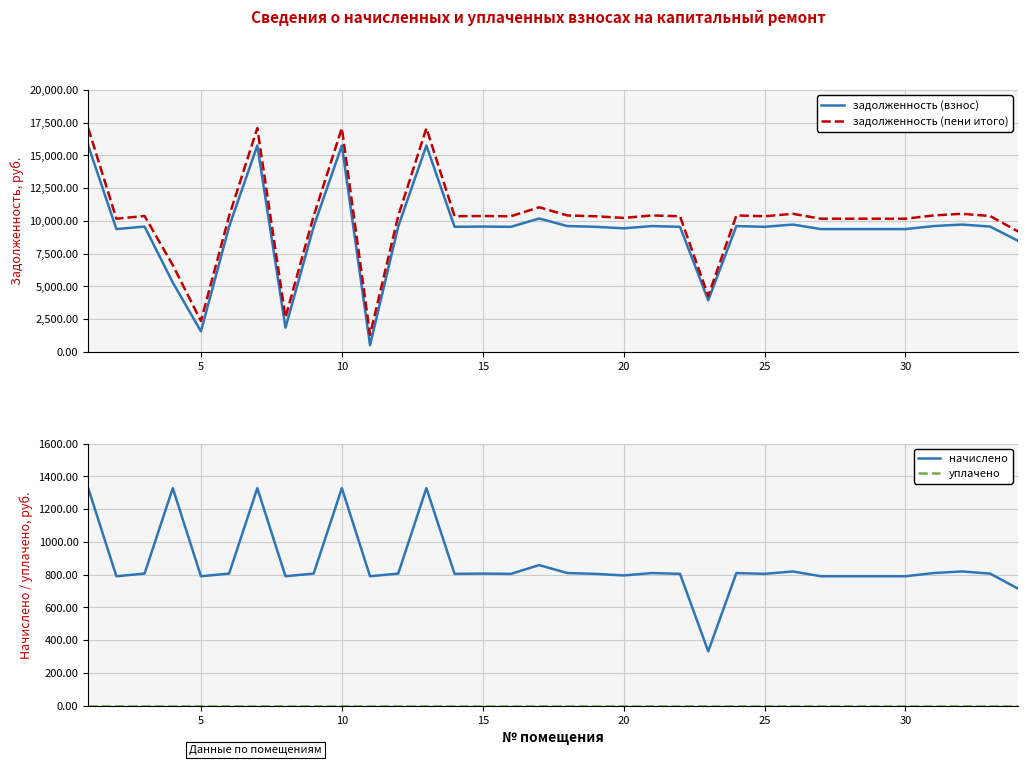

How many data points in начислено are less than 806?

16